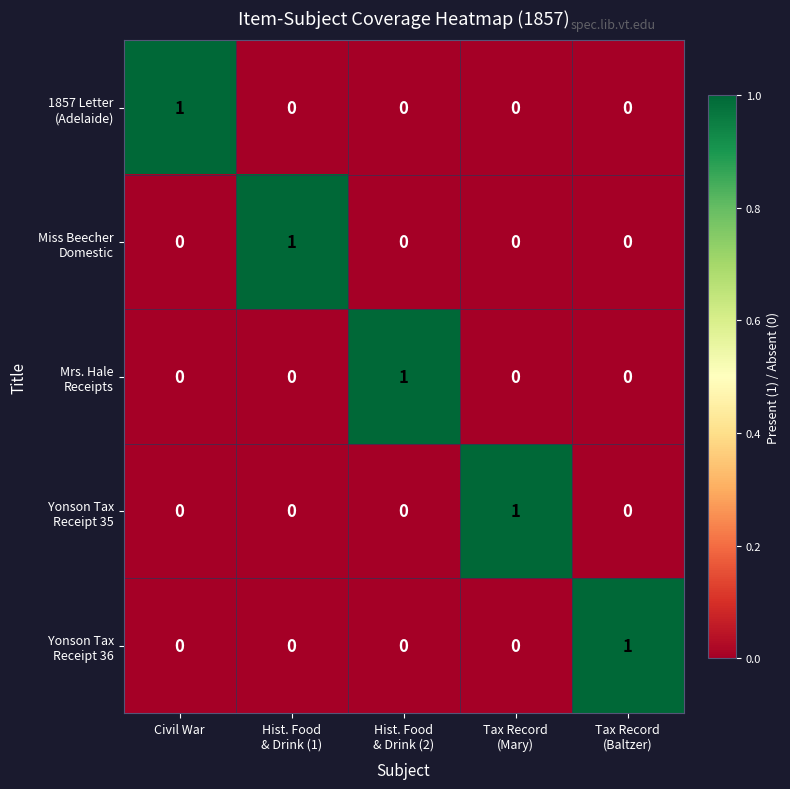

At how many categories does at least one series exceed 0?

5